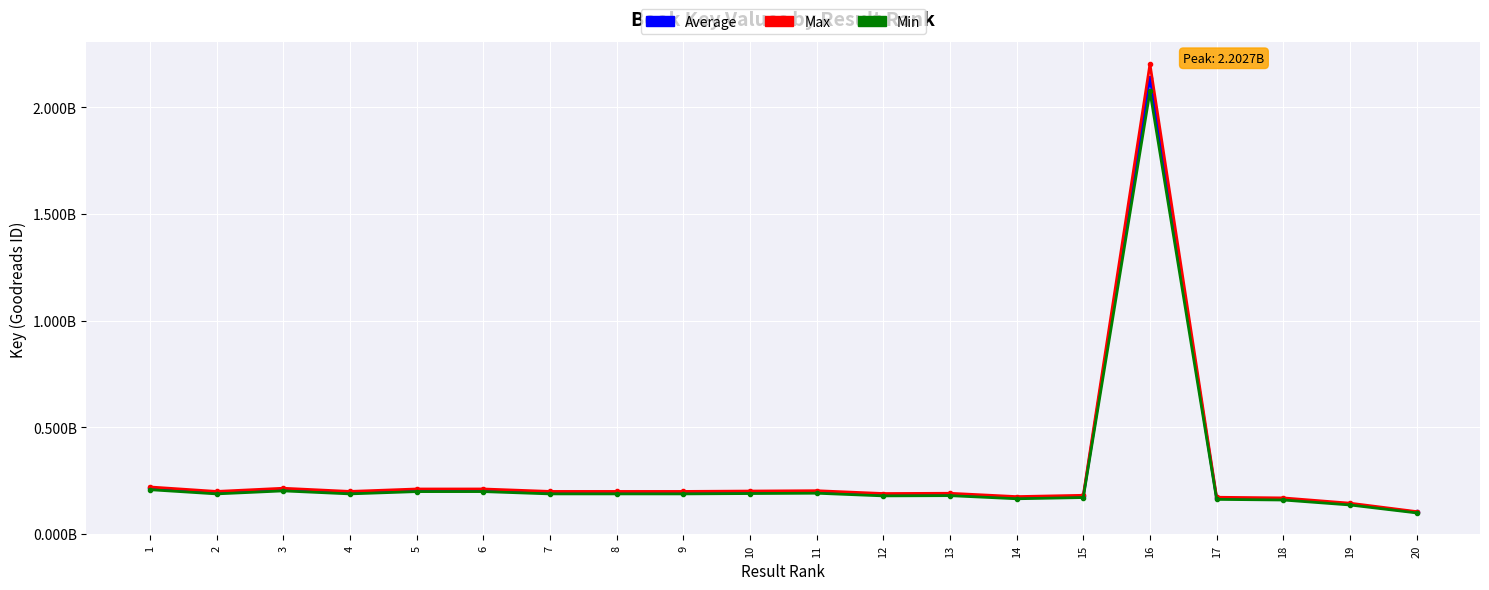

What is the difference between the maximum and minimum values in the Average series?

2037732954.0